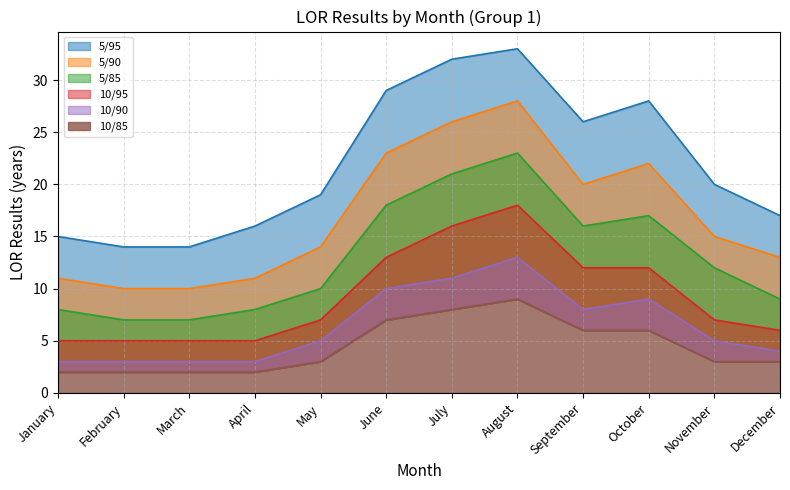

What is the approximate value of 5/95 at June?

29